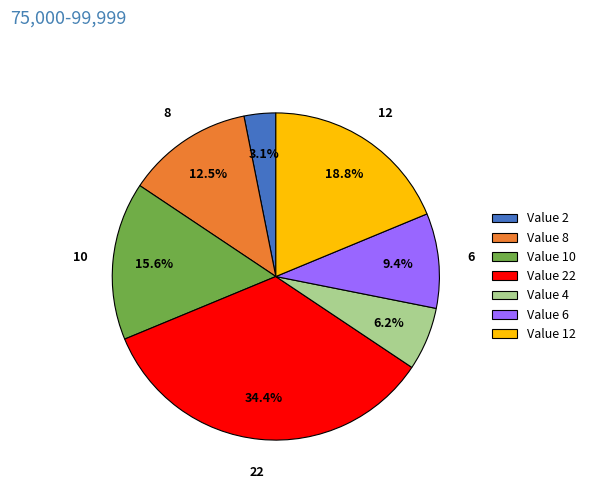

To the nearest percent, what is the average slice percentage?

14%